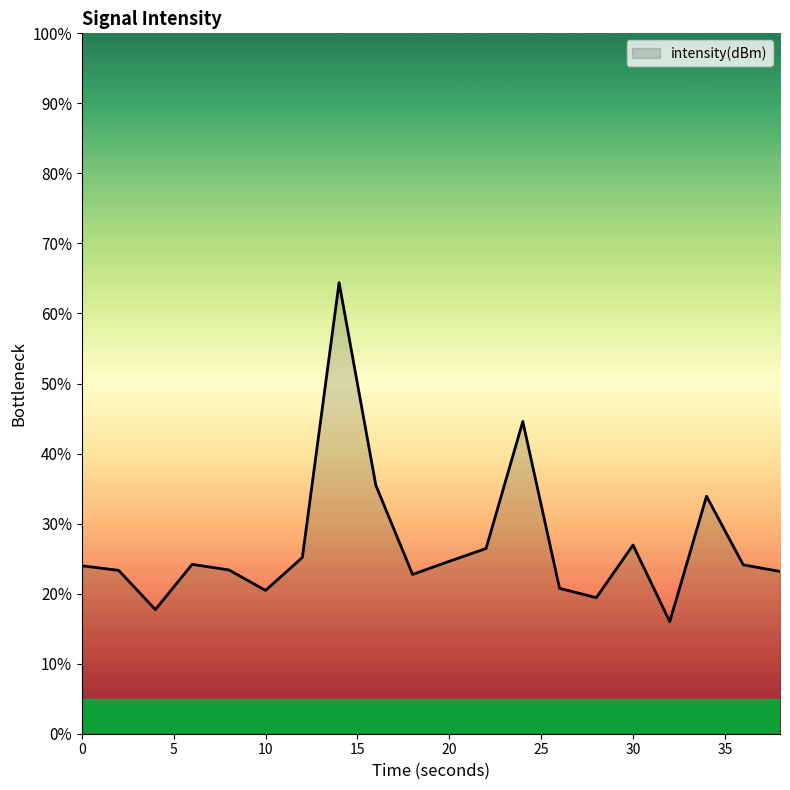

What is the difference between the maximum and minimum values?

48.4